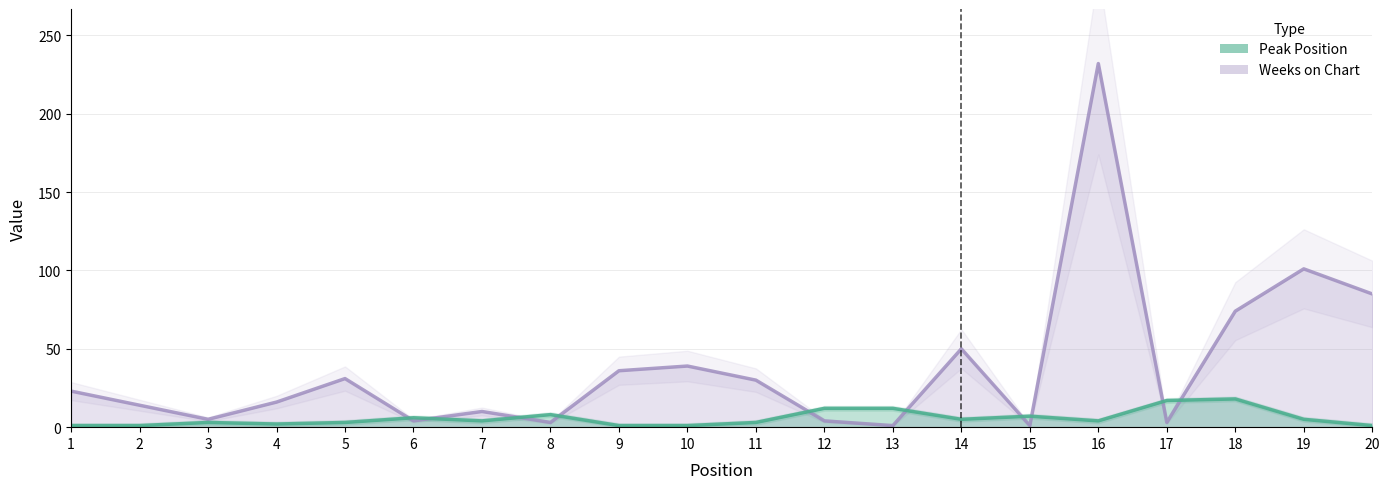

What is the sum of all Peak Position values?

114